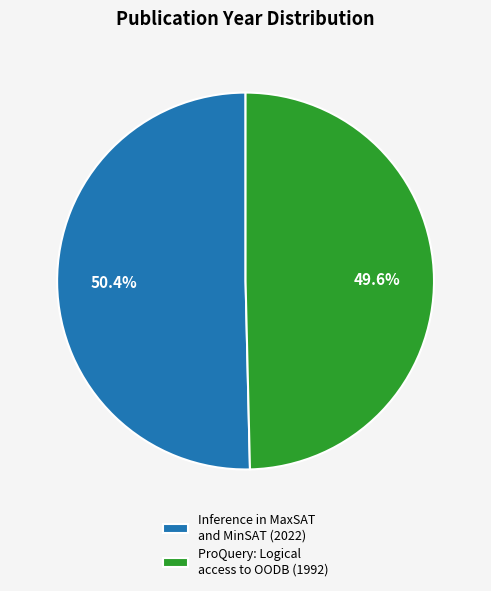

Combined, what portion of the pie is ProQuery: Logical access to OODB (1992) and Inference in MaxSAT and MinSAT (2022)?

100.0%